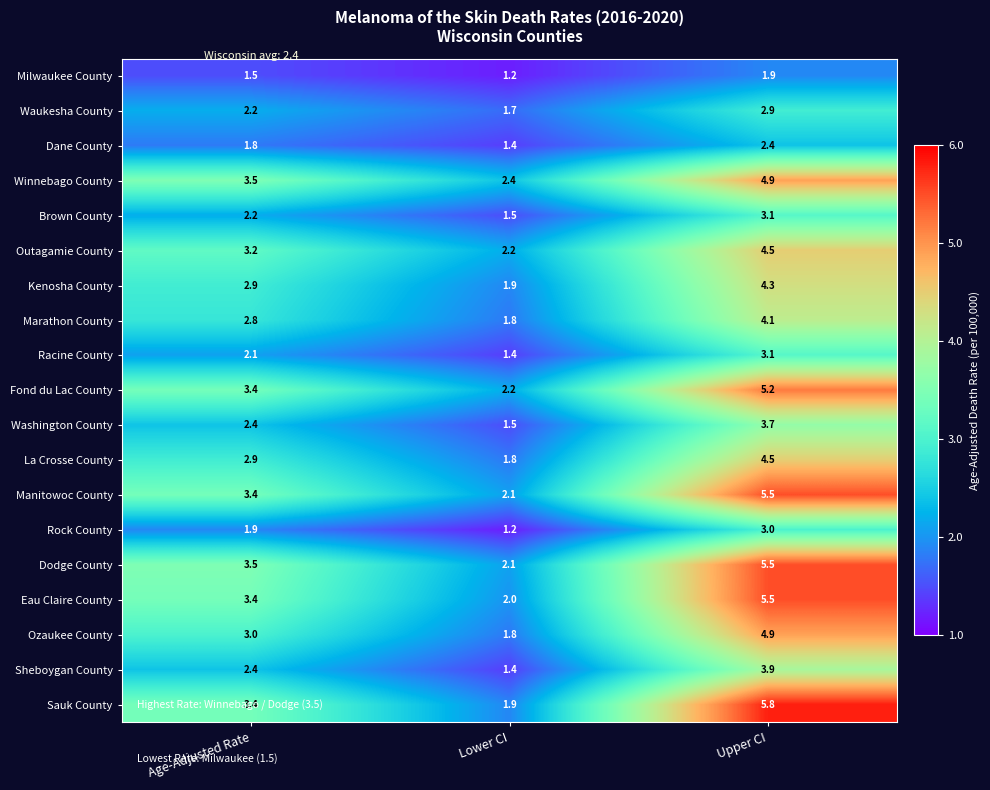

What is the average value of the Racine County series?

2.2